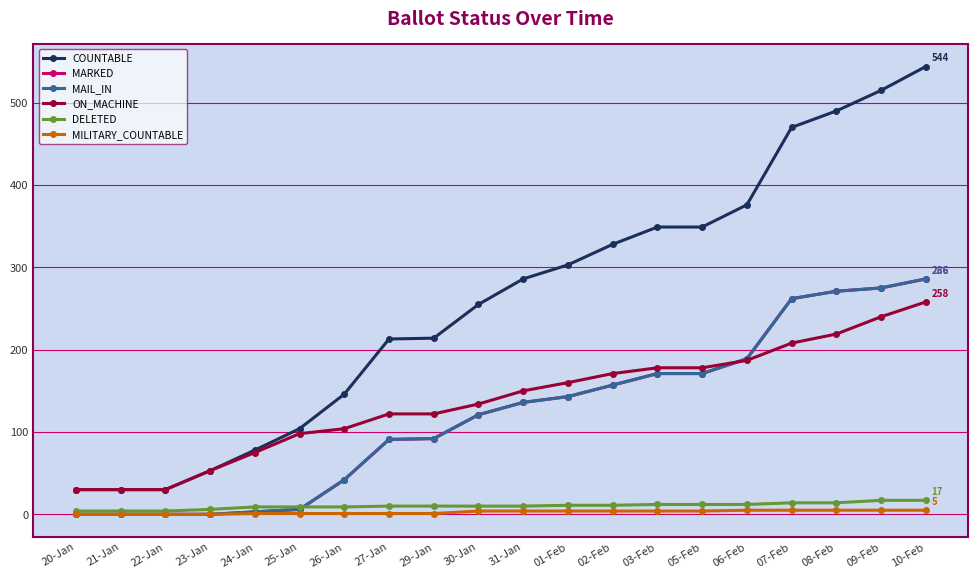

What is the difference between the maximum and minimum values in the DELETED series?

13